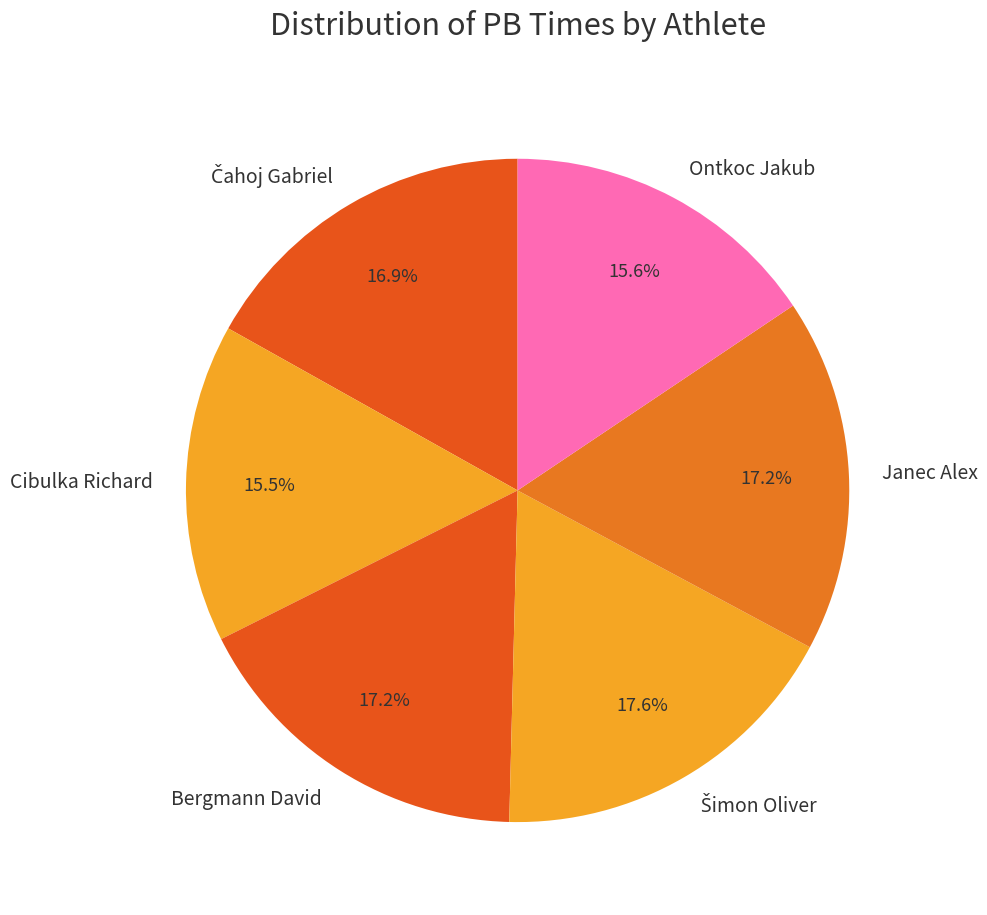

What portion of the pie excludes Bergmann David?

82.8%